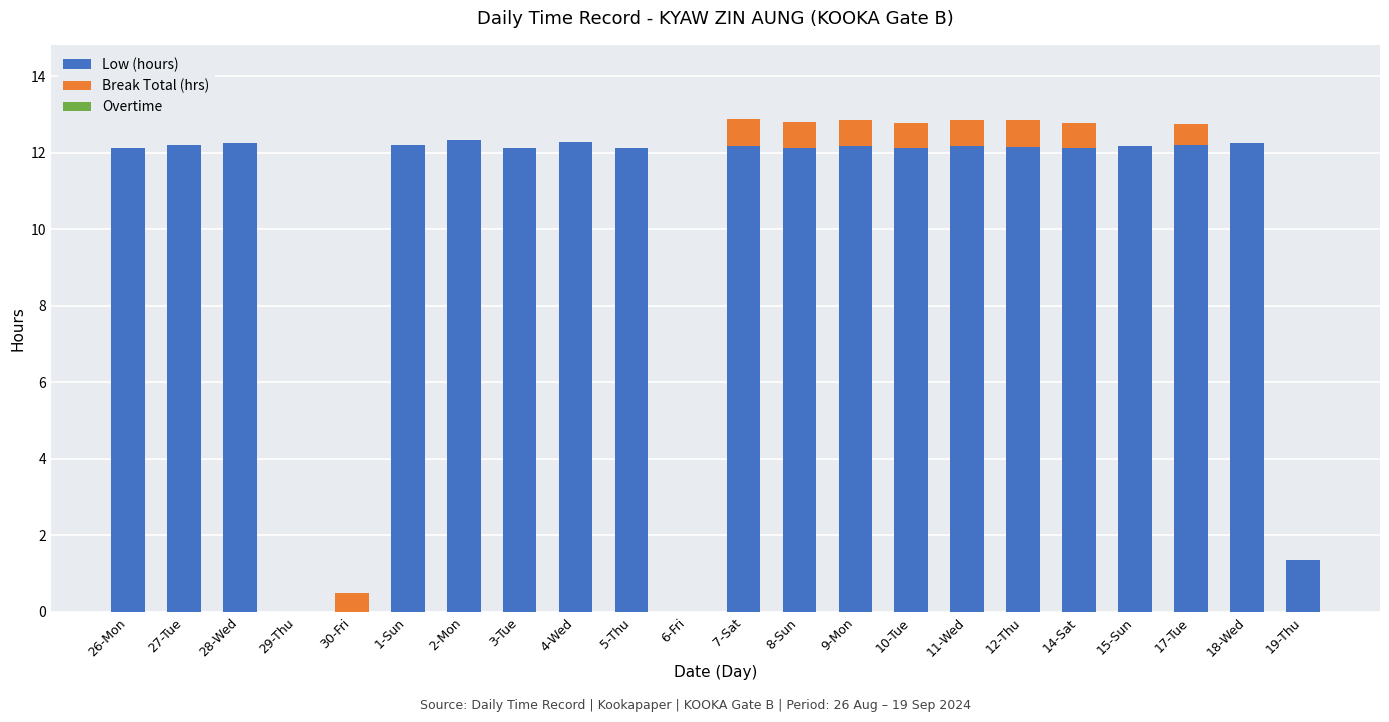

What is the total value across all series at 30-Fri?

0.5